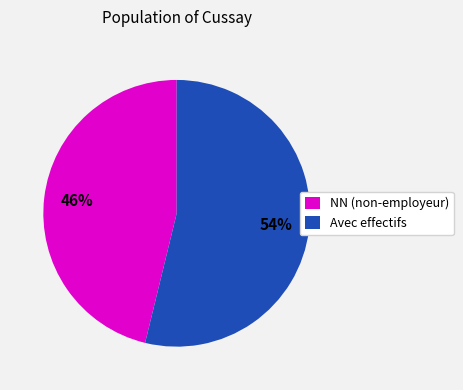

Which category has the biggest portion of the pie?

Avec effectifs